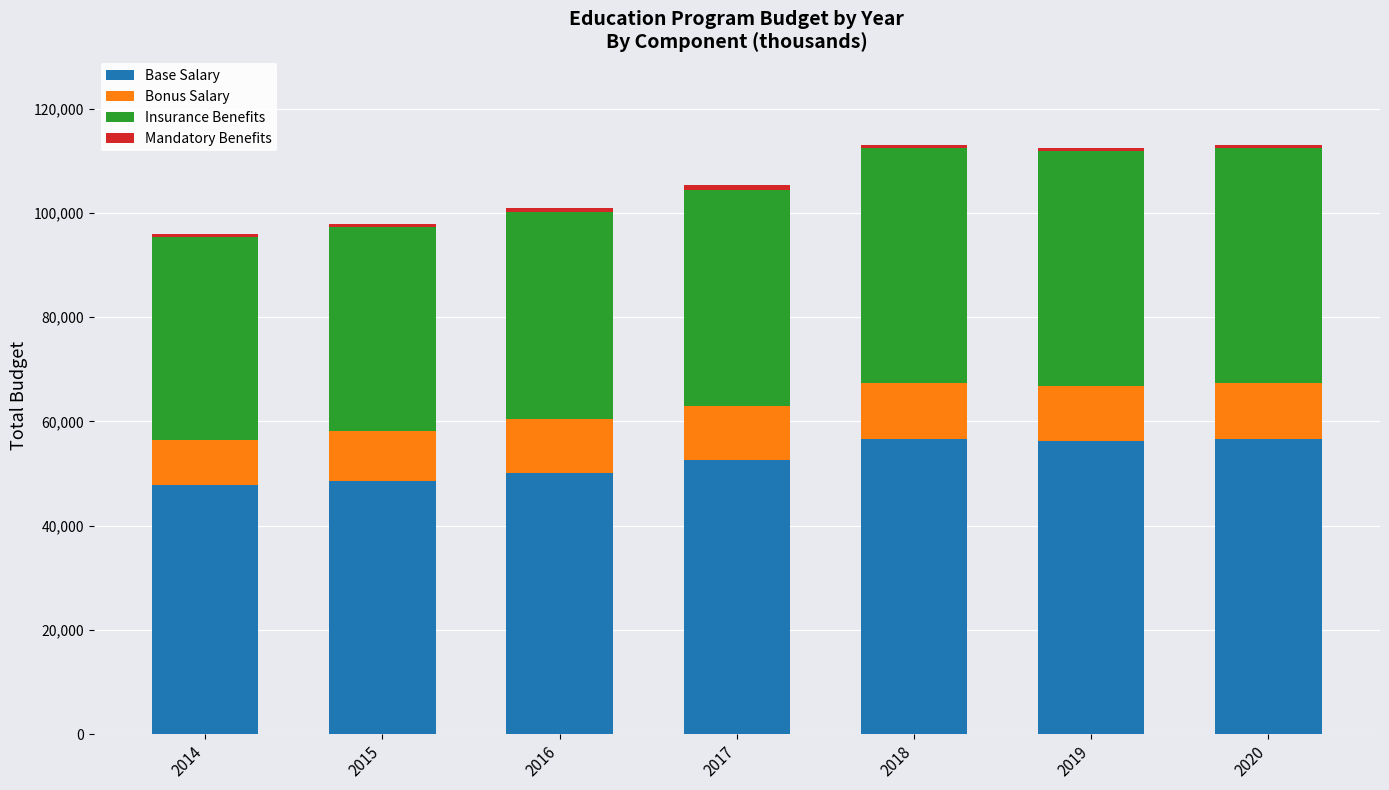

What is the sum of all Base Salary values?

368522.2